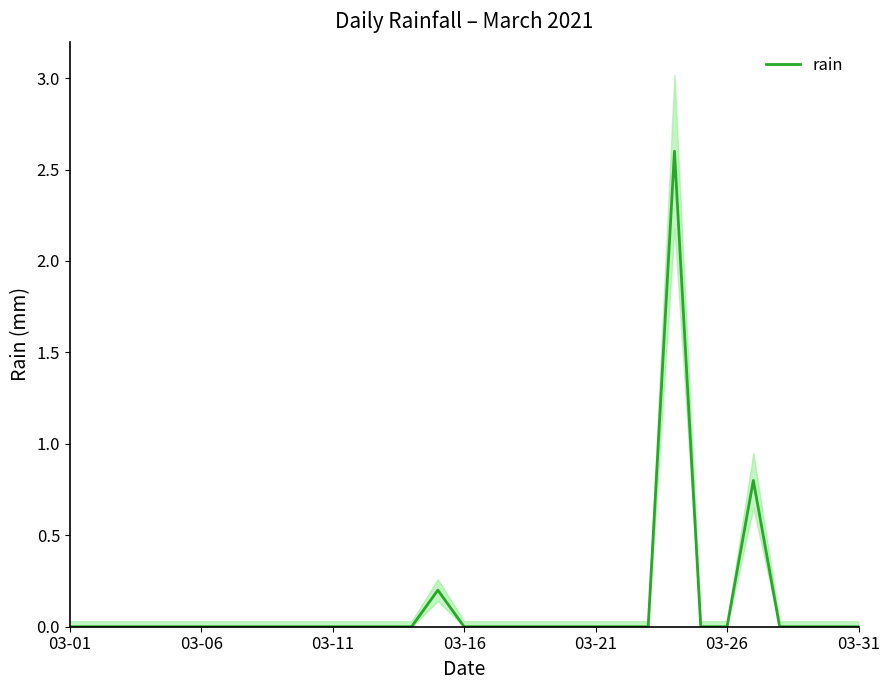

Which label corresponds to the smallest value in the chart?

03-01